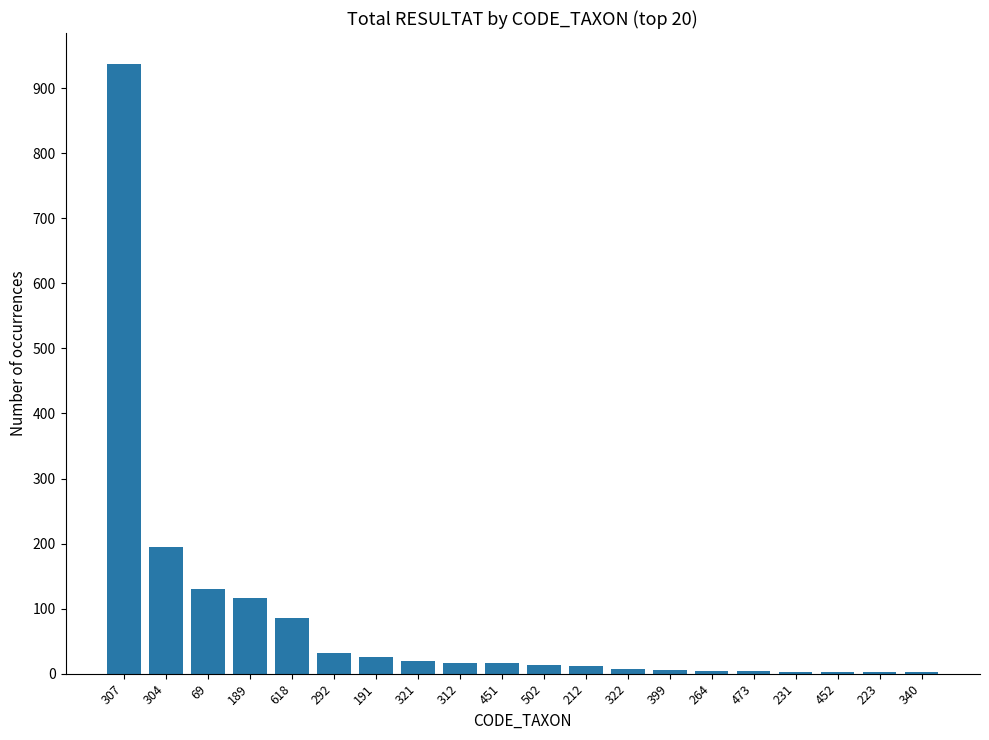

How many series are shown in this chart?

1